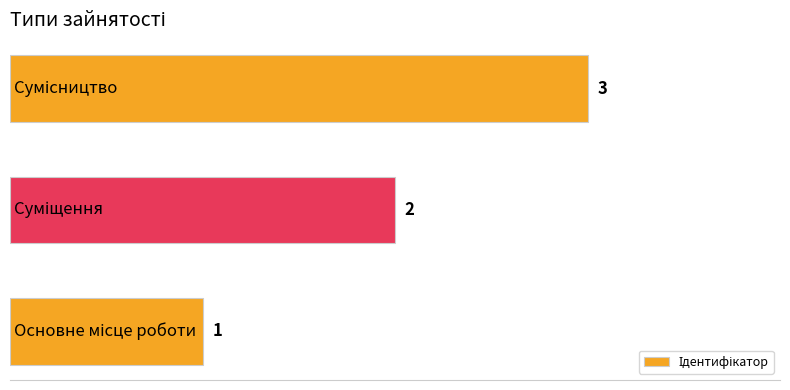

What is the greatest value displayed?

3